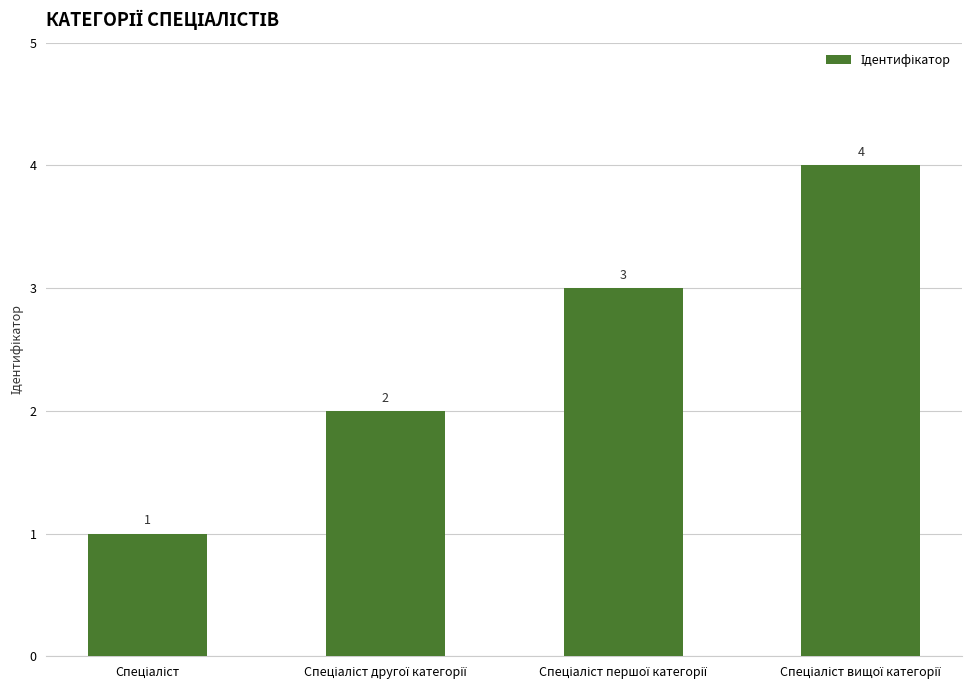

Are the bars horizontal?

No